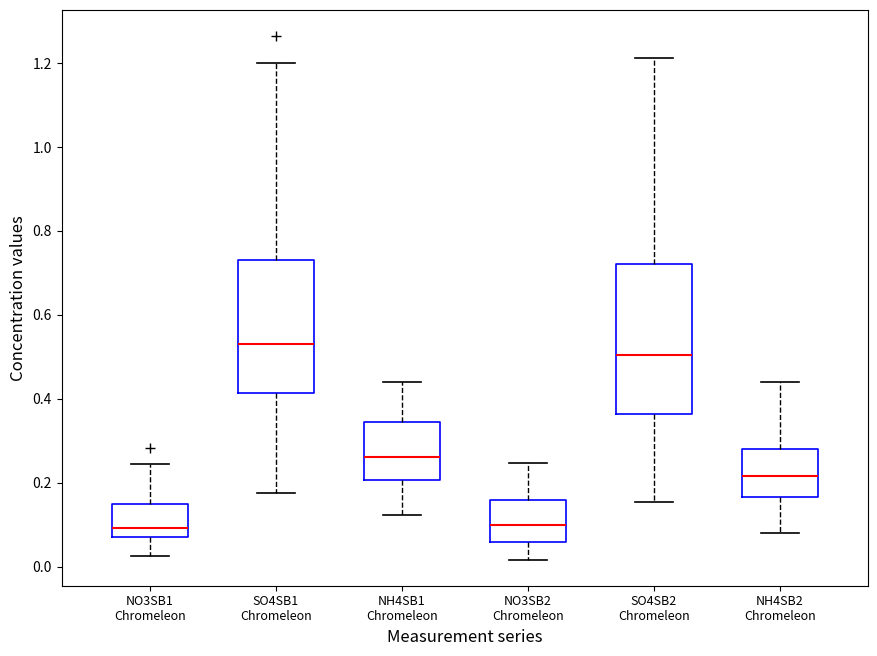

Comparing the boxes themselves (not the whiskers), which one is the tallest?

SO4SB2 Chromeleon